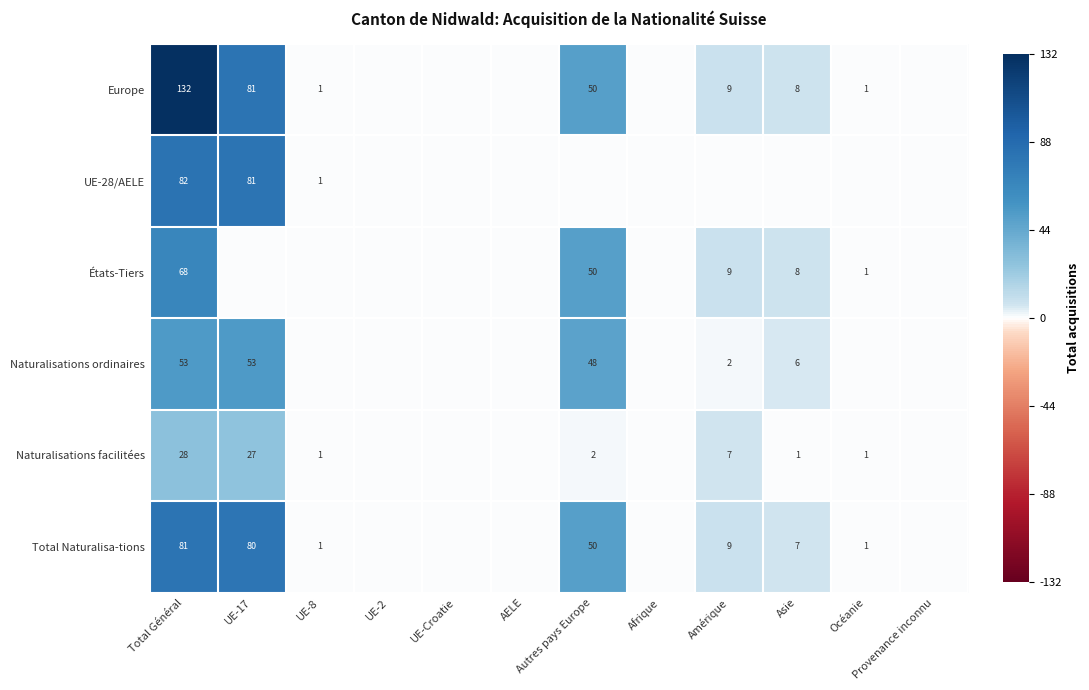

Is it true that Naturalisations facilitées equals 1 at Asie?

True